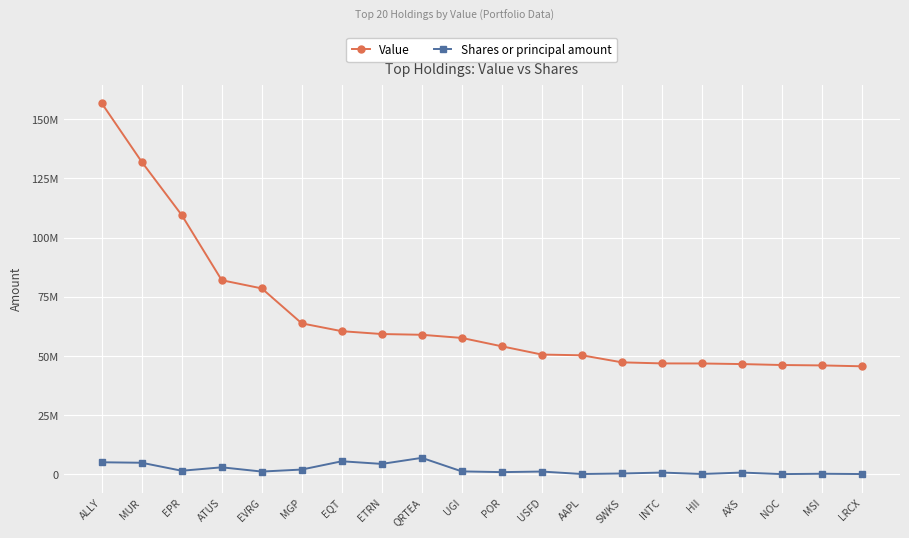

Reading left to right, transcribe all the data shown in this chart.

Value: ALLY=156800000	MUR=132032000	EPR=109540000	ATUS=82029000	EVRG=78571000	MGP=63798000	EQT=60500000	ETRN=59296000	QRTEA=58979000	UGI=57649000	POR=54110000	USFD=50628000	AAPL=50318000	SWKS=47341000	INTC=46890000	HII=46860000	AXS=46606000	NOC=46208000	MSI=46040000	LRCX=45672000
Shares or principal amount: ALLY=5130879	MUR=4926552	EPR=1550681	ATUS=3000332	EVRG=1207110	MGP=2059994	EQT=5550503	ETRN=4438343	QRTEA=6996305	UGI=1276546	POR=969885	USFD=1208588	AAPL=171354	SWKS=391637	INTC=783465	HII=186781	AXS=784087	NOC=134336	MSI=285717	LRCX=156197